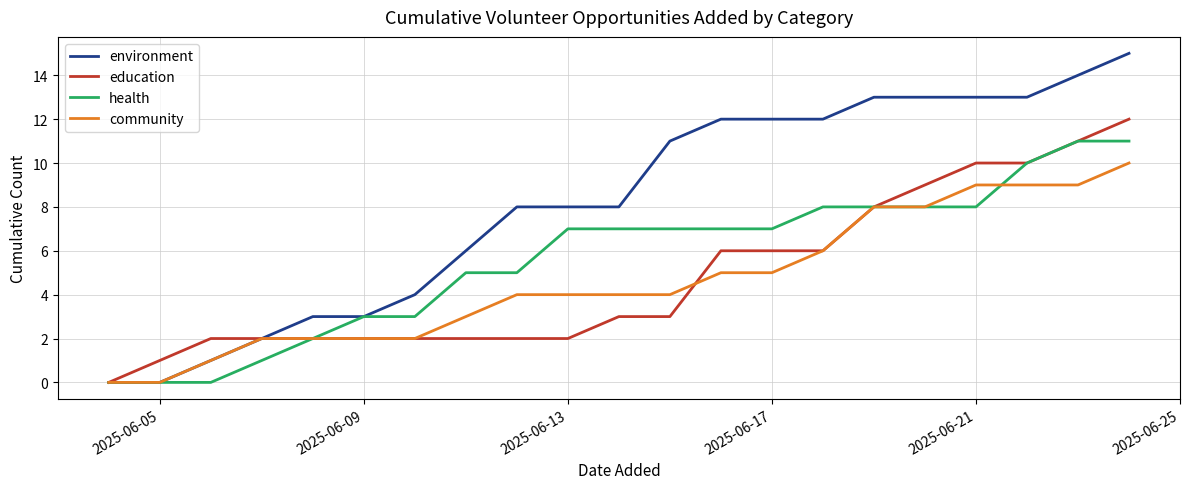

List the series in order of their peak value, lowest first.

community, health, education, environment